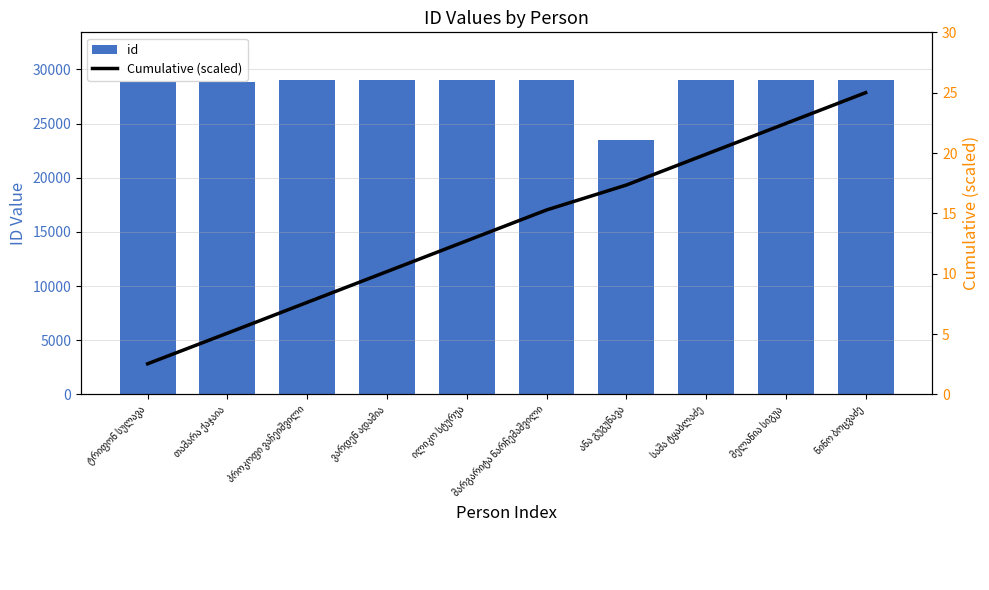

At which category is the sum across all series the highest?

ნინო ბოცვაძე